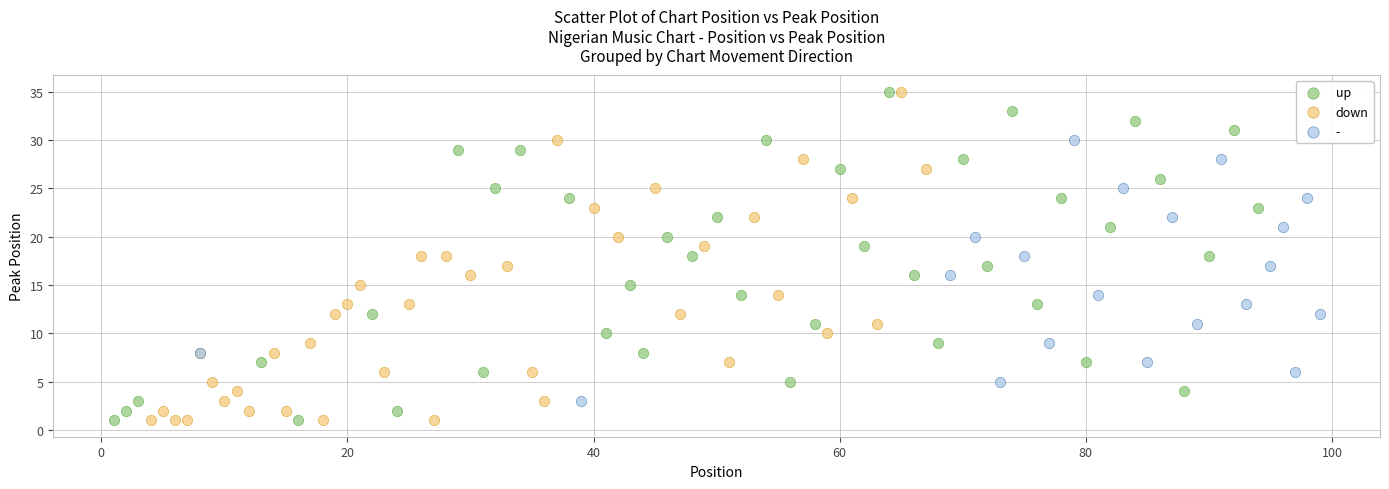

What are all the series names shown in the legend?

up, down, -